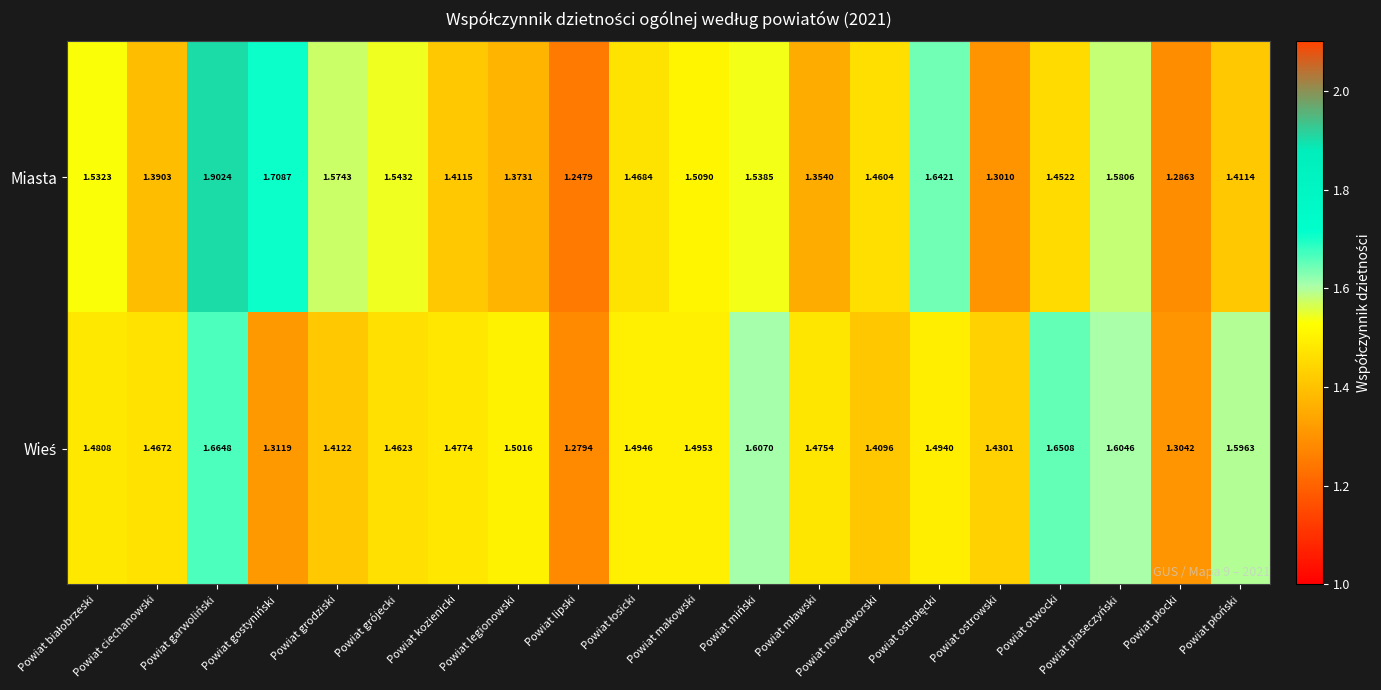

Which category has the highest value across all series?

Powiat garwoliński